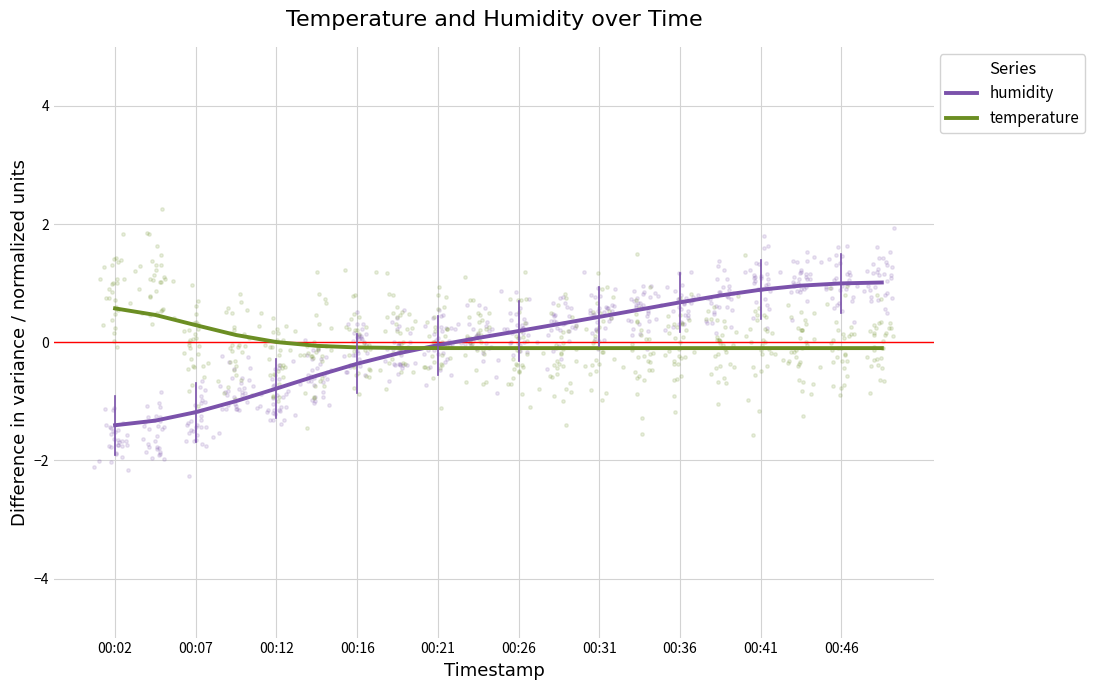

Which series has the largest Y range (max minus min)?

humidity